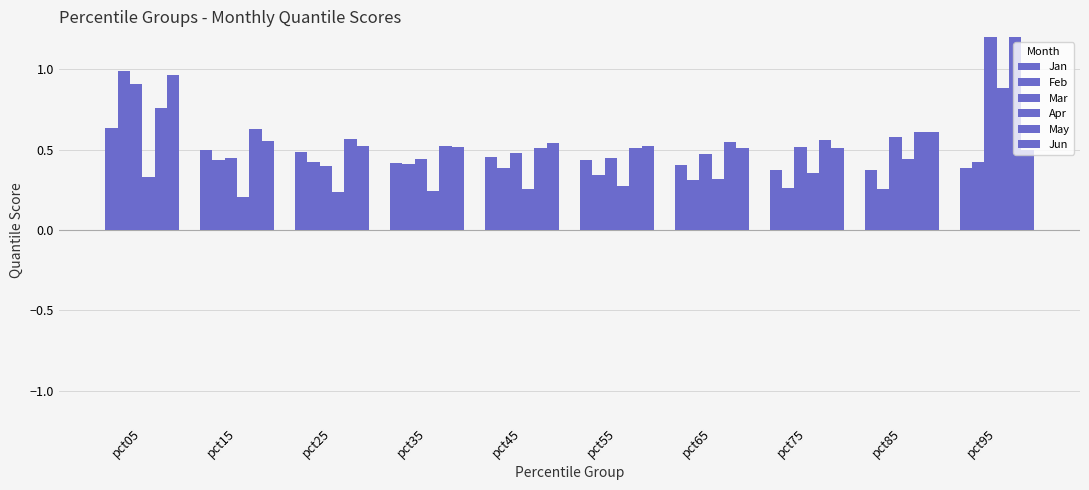

What is the sum of the Jan values at pct75 and pct55?

0.8